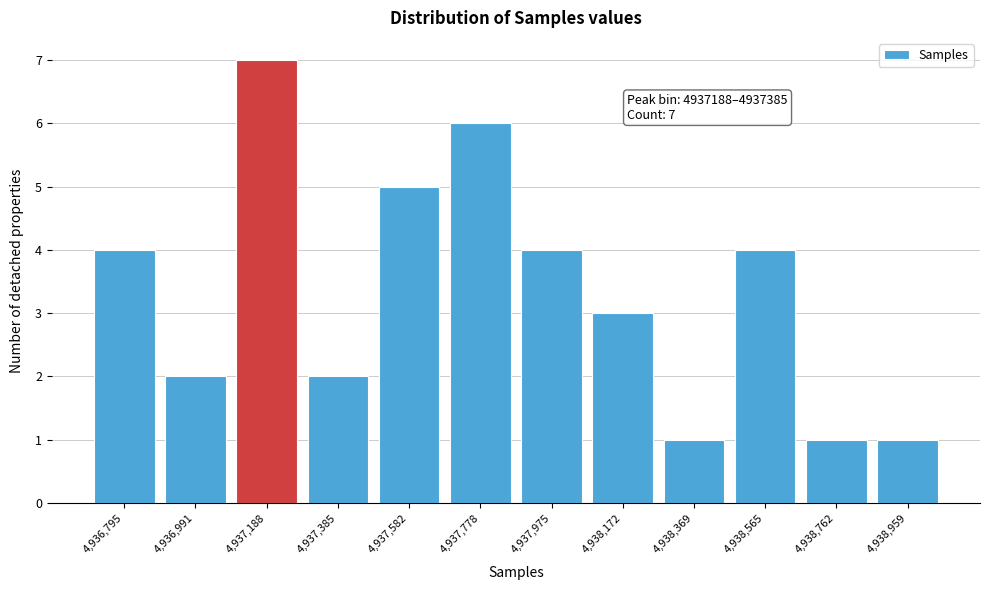

Reading right to left, what are all the values shown in this chart?

1	1	4	1	3	4	6	5	2	7	2	4